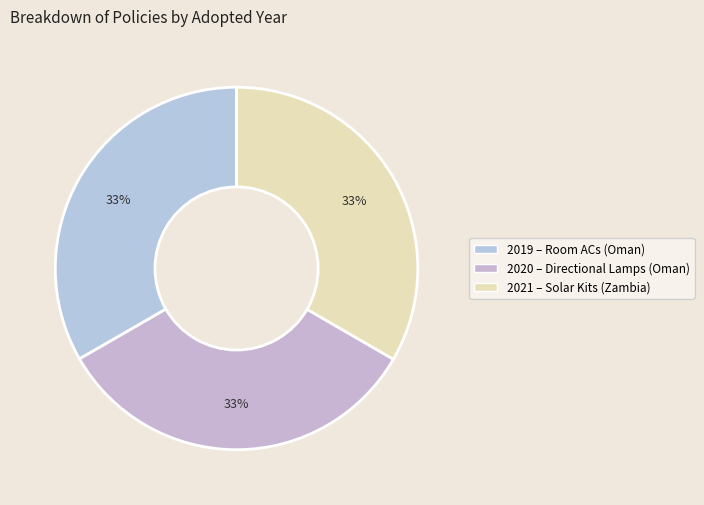

Count the number of slices in the pie.

3